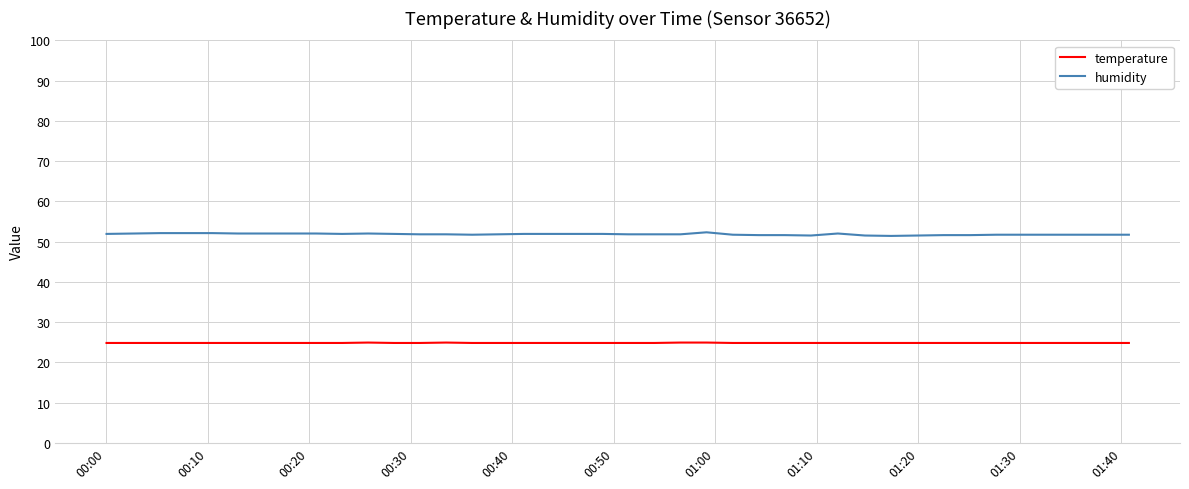

Which series has the largest total across all categories?

humidity